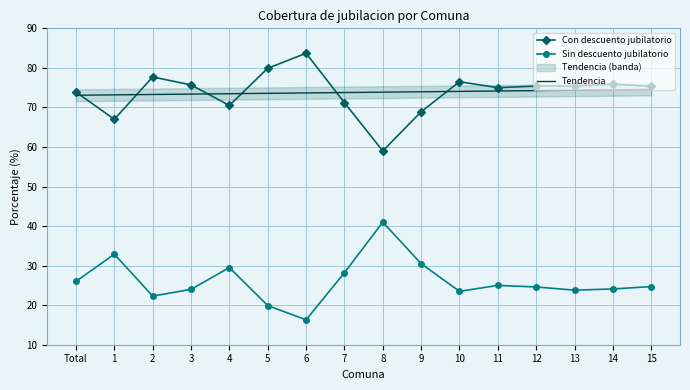

Which series has the widest spread of values?

Con descuento jubilatorio